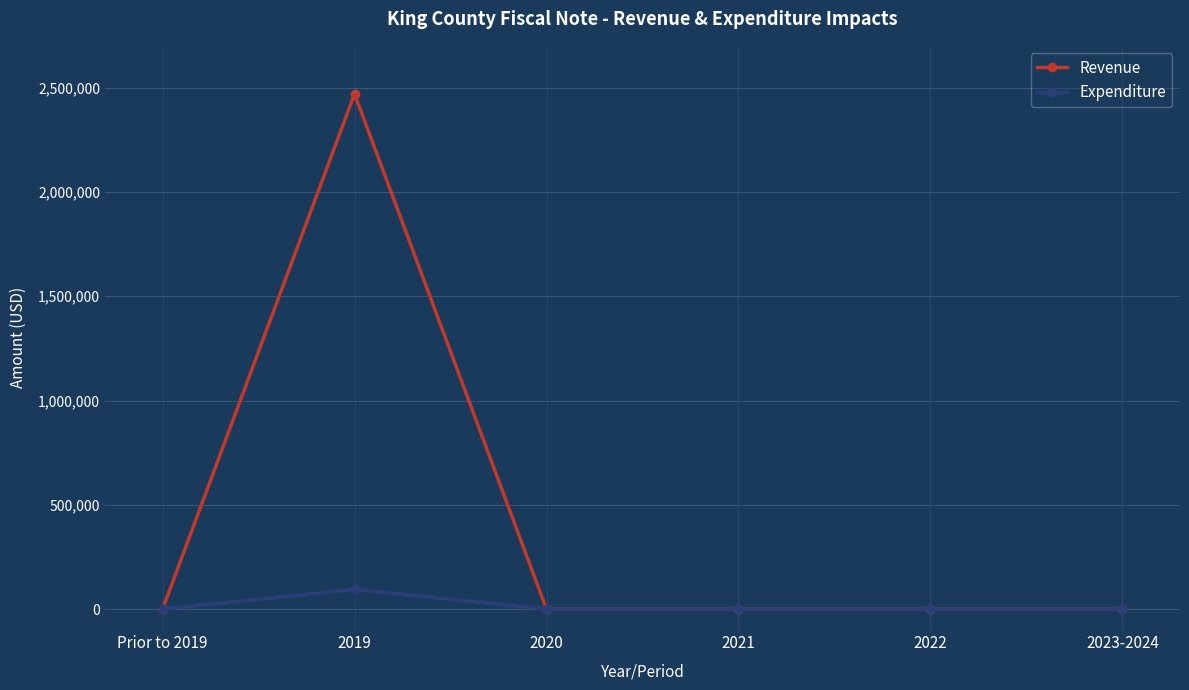

True or false: Expenditure has a value of 0 at Prior to 2019.

True